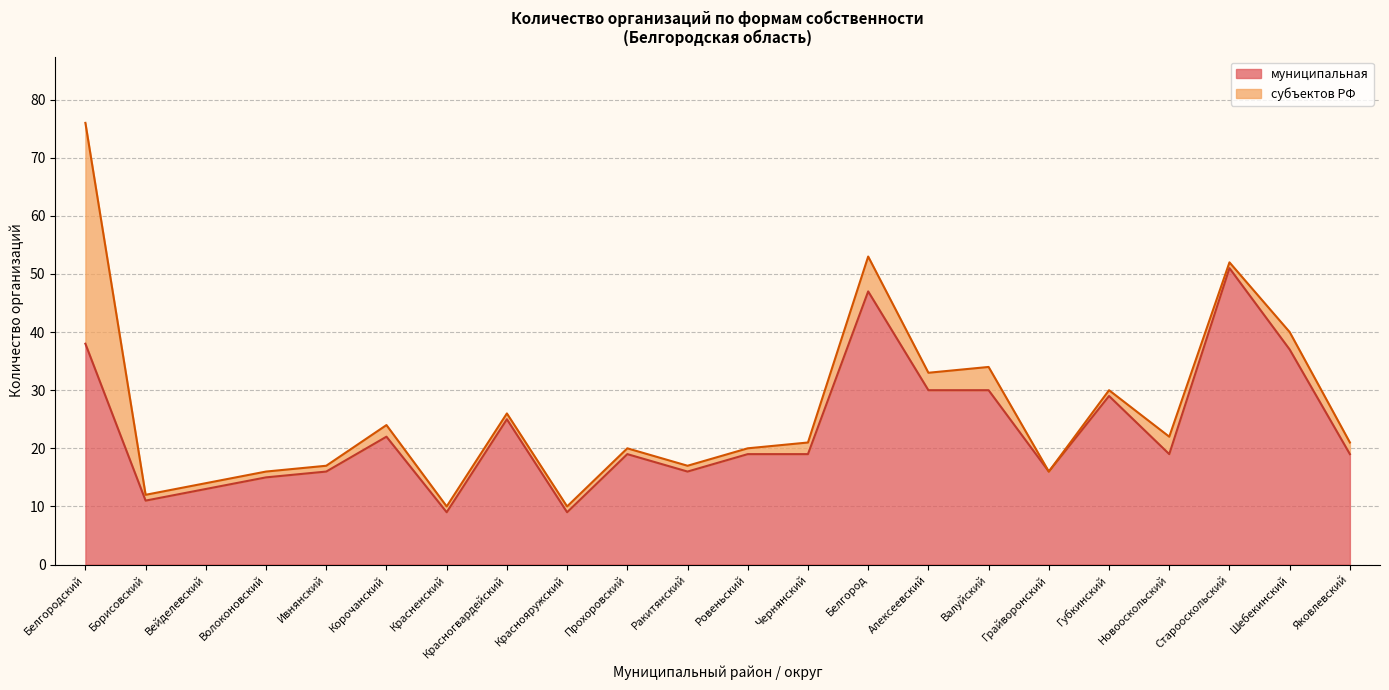

Which category has the highest value in the муниципальная series?

Старооскольский